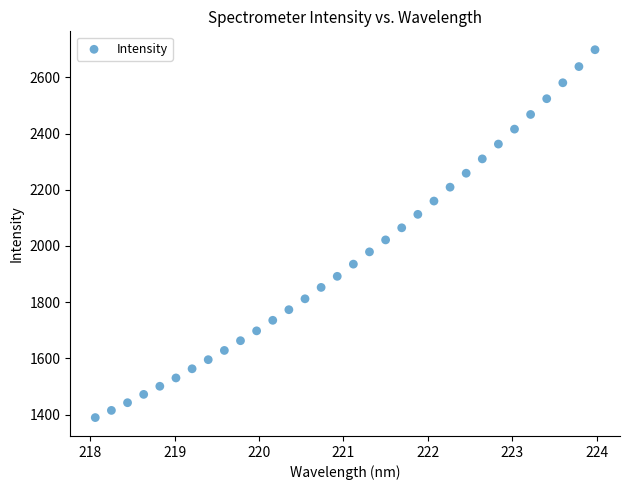

What is the range of Y values (max minus min)?

1308.2